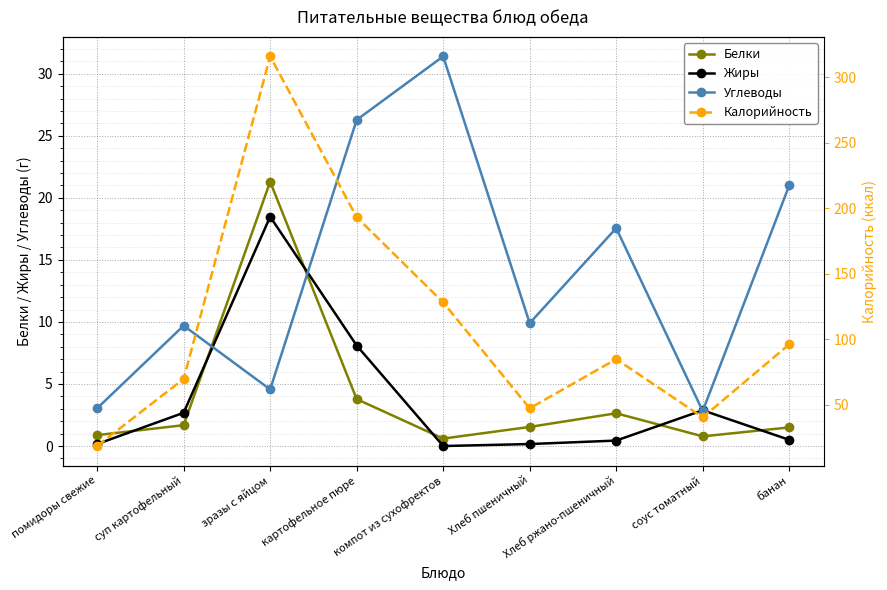

What is the label of the 6th point from the right?

картофельное пюре